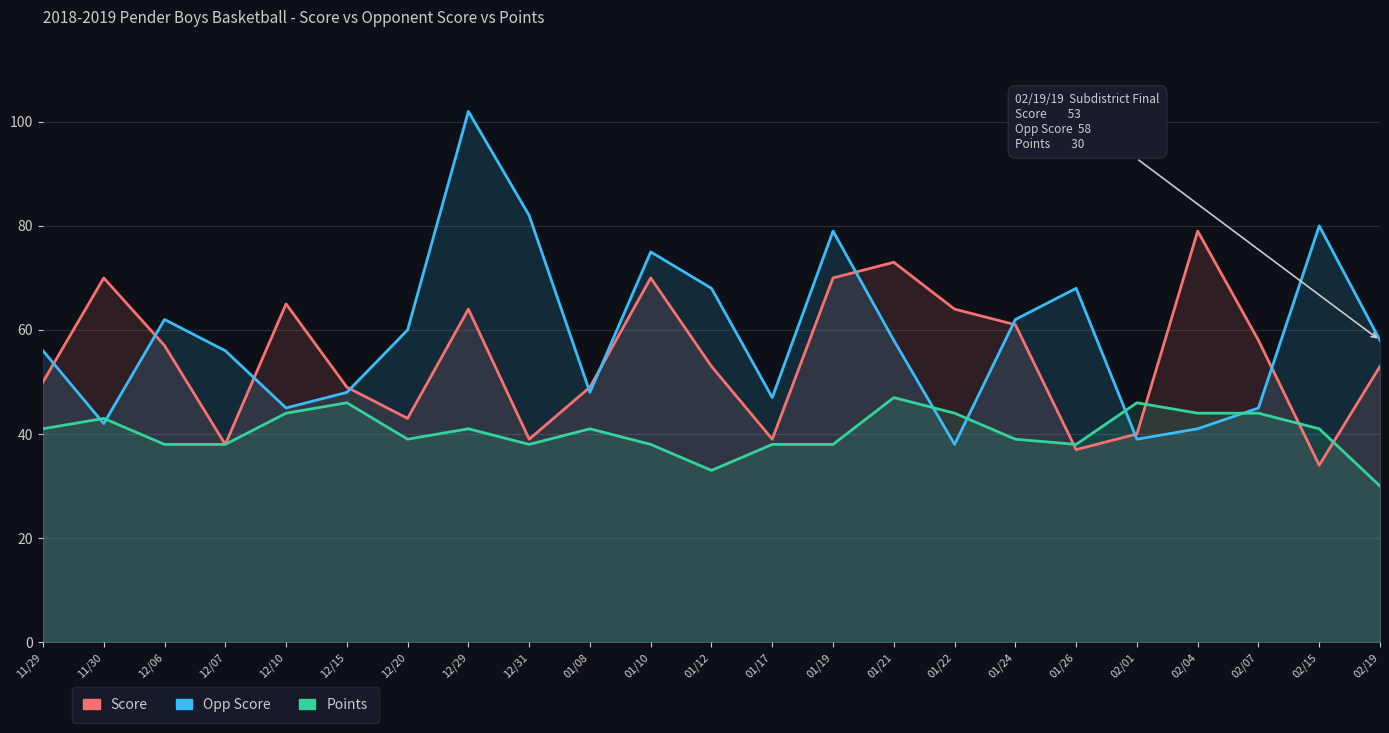

The Points series shows 38 at 12/31. True or false?

True